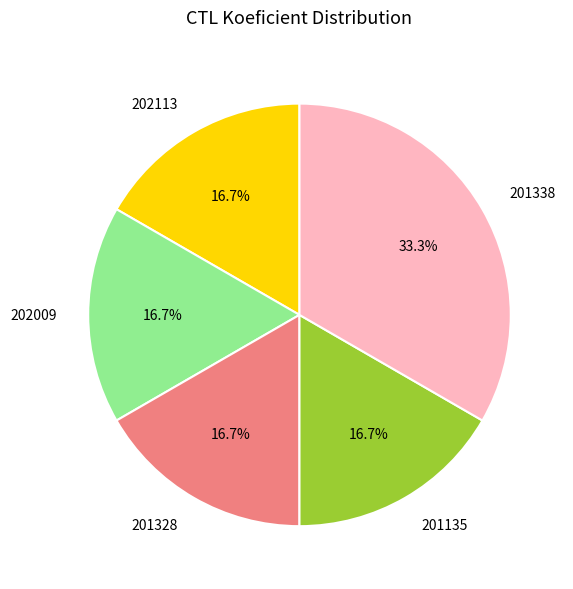

Does any single category account for the majority?

No